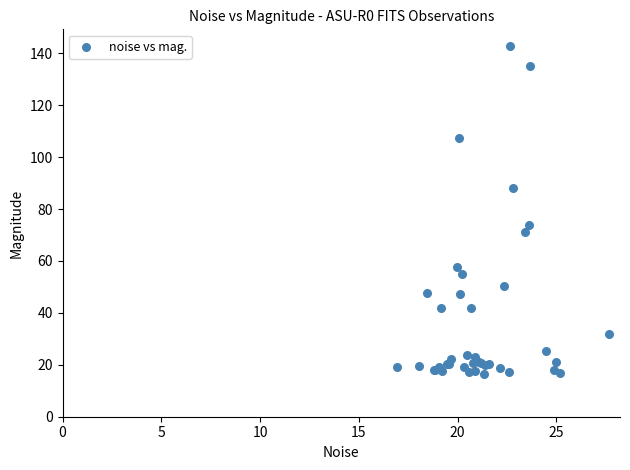

What Y value in the scatter plot is closest to 79?

73.9